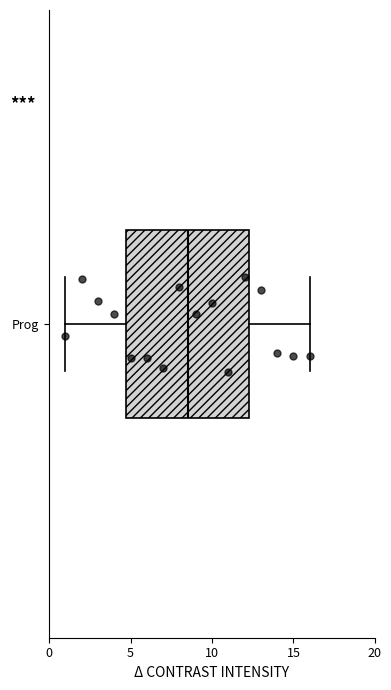

Read this box plot against the x-axis: the position of the median line, the range covered by the box, and the ends of both whiskers. The values are not printed on the chart, so give them approximately, as read against the axis.

median 8.5, box 5.0 to 12.5, whiskers 1.0 to 16.0